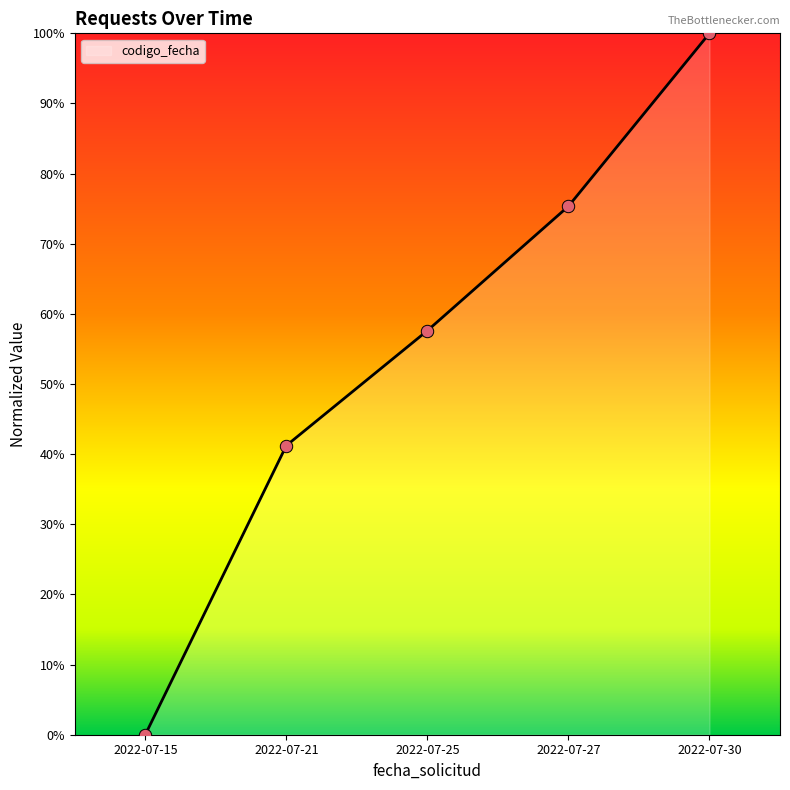

What is the change in value from 2022-07-15 to 2022-07-25?

+57.6